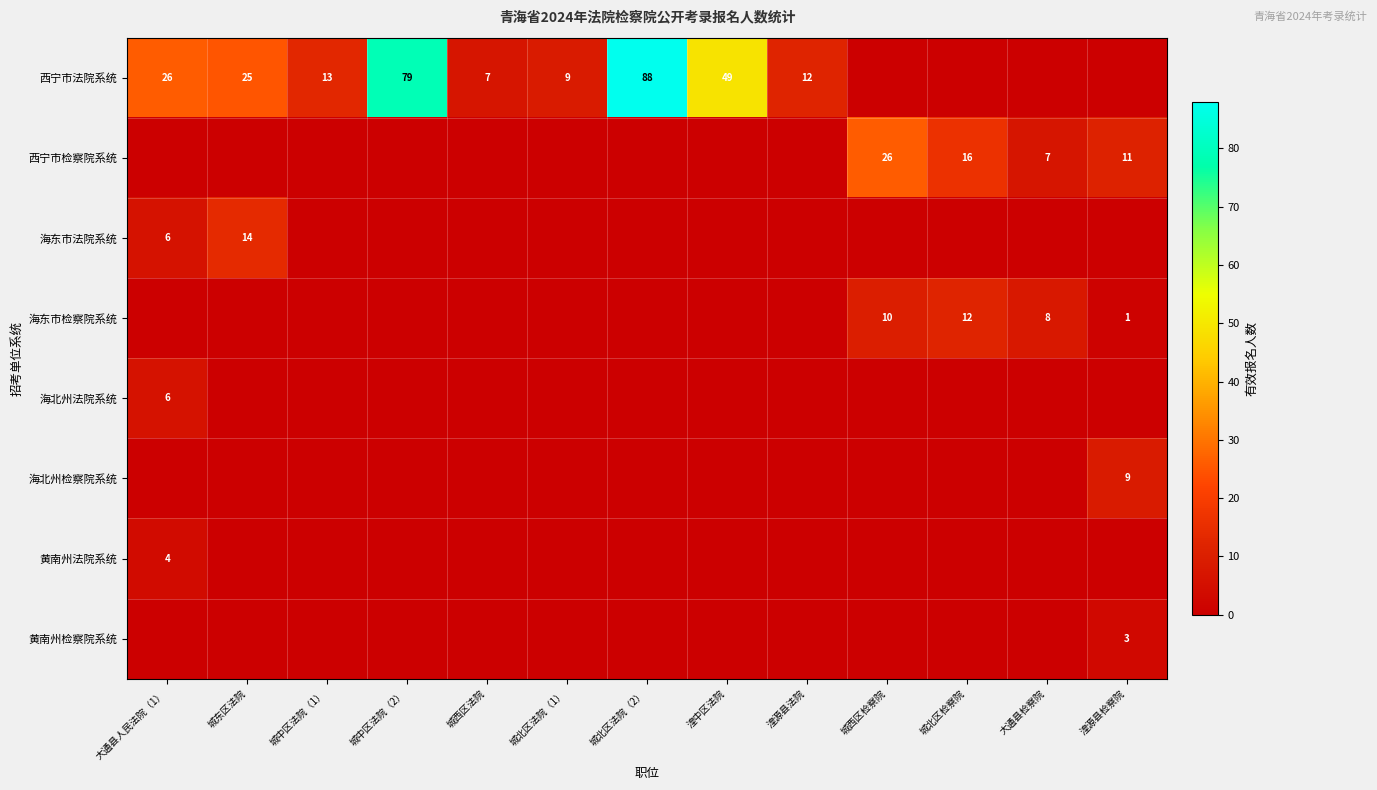

The 西宁市法院系统 series shows 25 at 城东区法院. True or false?

True